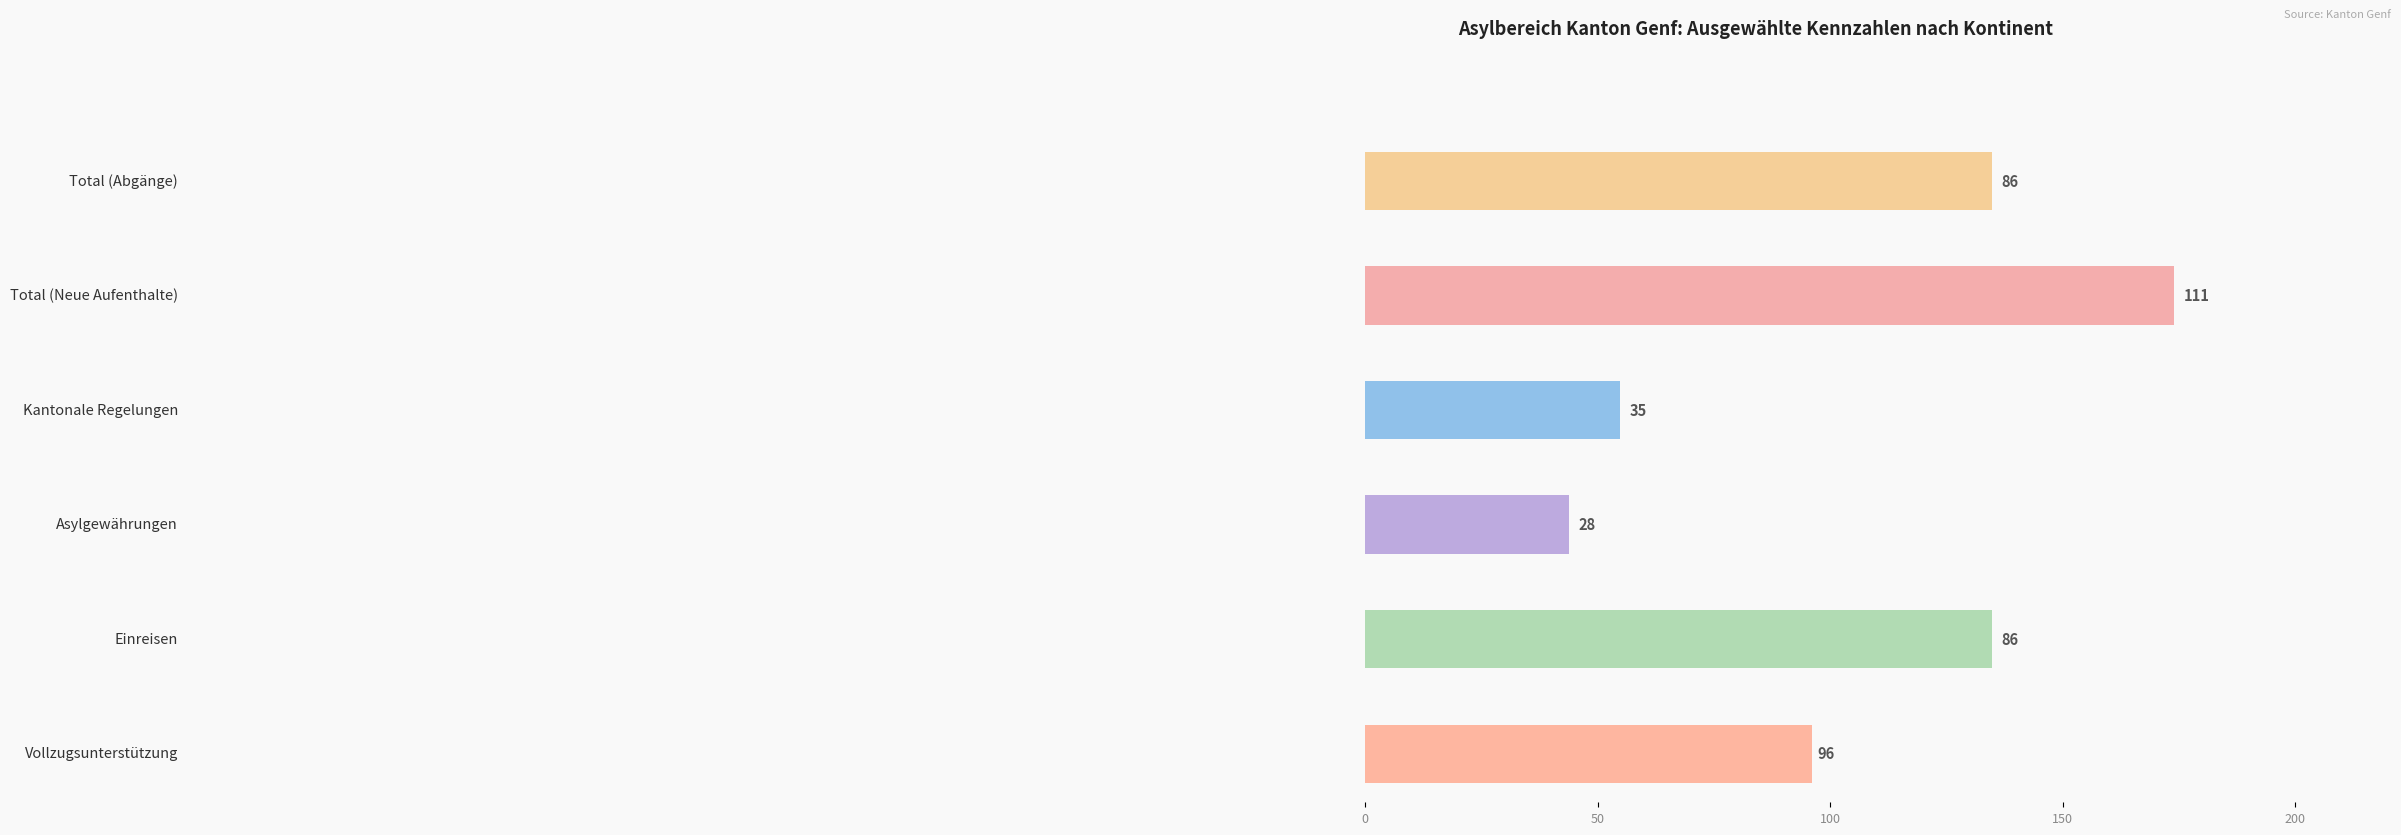

How many distinct data groups are displayed?

6